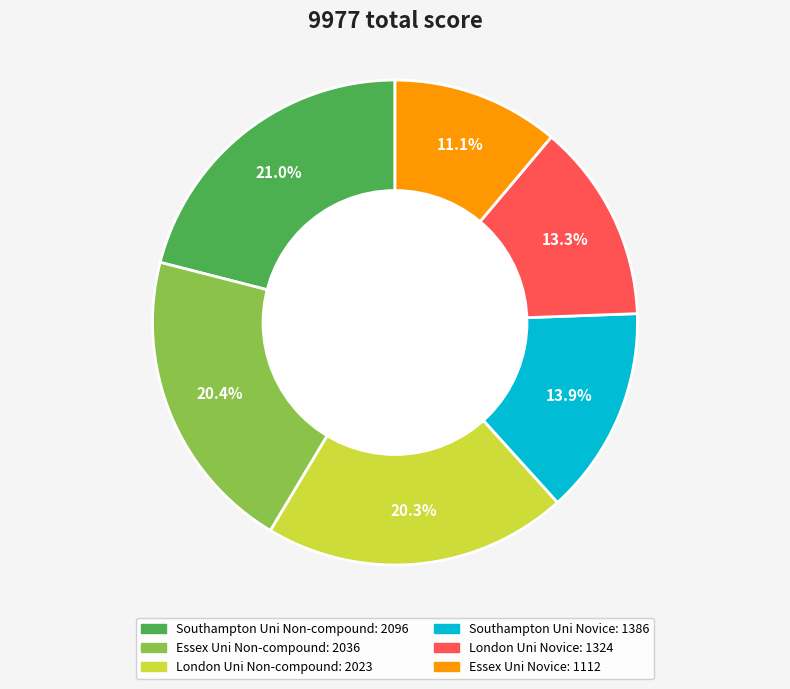

Approximately how many times larger is the value at Southampton Uni Novice compared to Southampton Uni Non-compound?

0.7